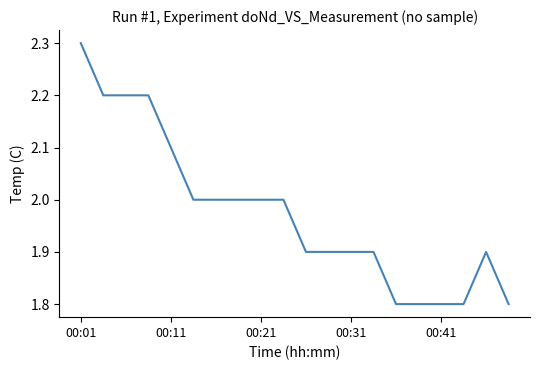

What is the smallest value displayed?

1.8